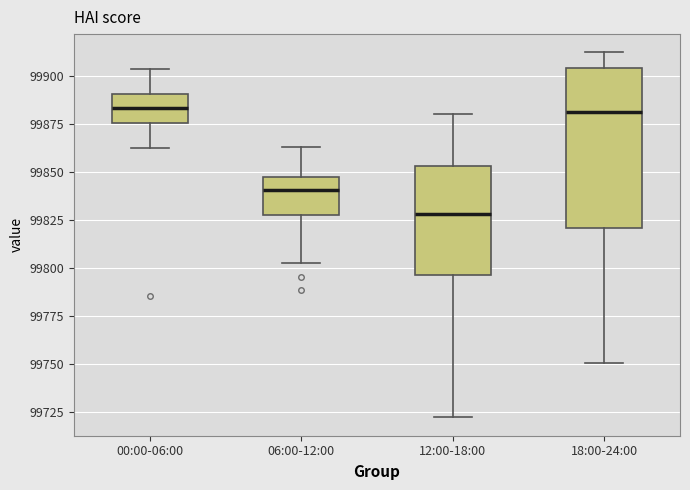

Where does the lower whisker of the box for 06:00-12:00 end on the y-axis? The values are not printed on the chart, so give them approximately, as read against the axis.

99805